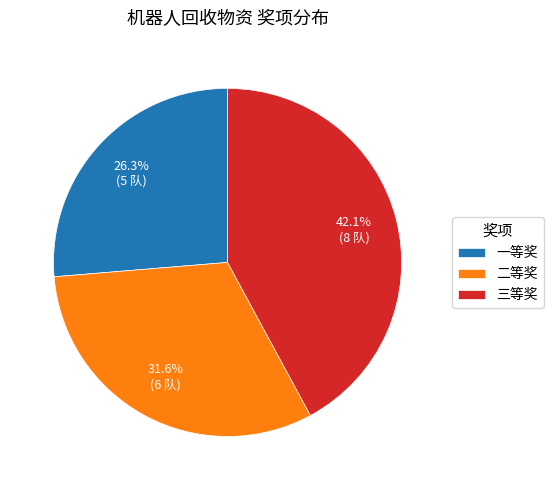

To the nearest percent, what is the average slice percentage?

33%